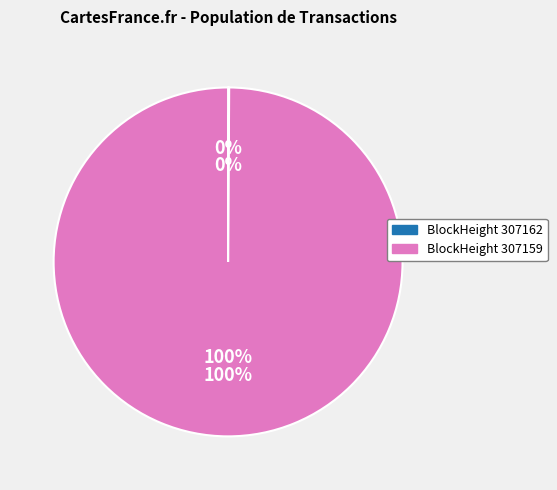

True or false: 307162 accounts for 7% of the total.

False